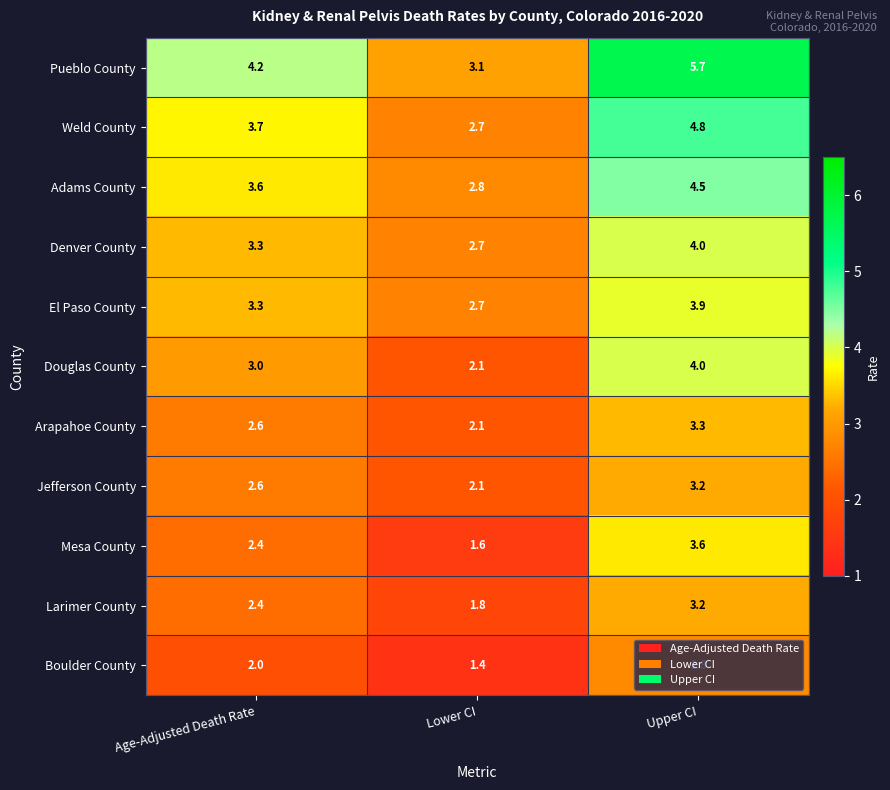

What is the greatest value displayed?

5.7